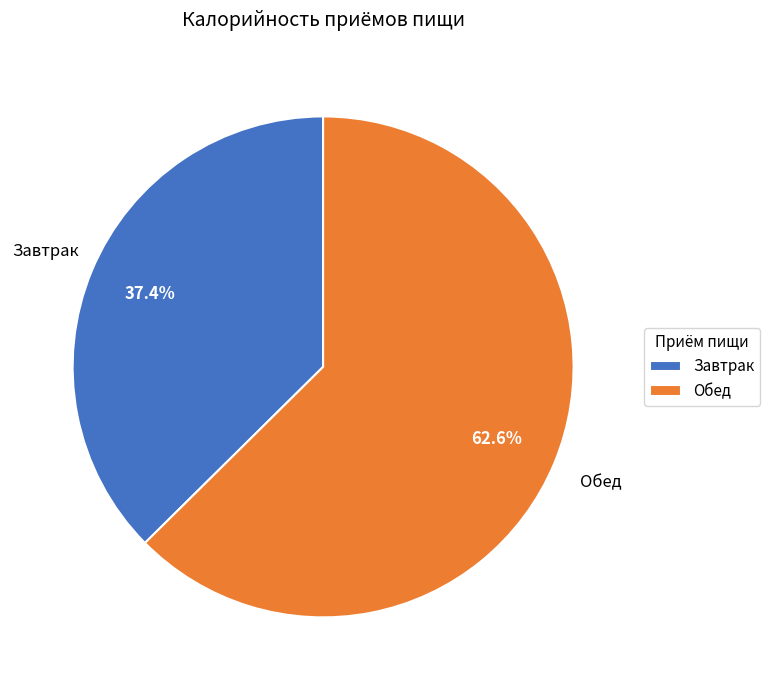

To the nearest percent, what percentage of the pie is Обед?

63%